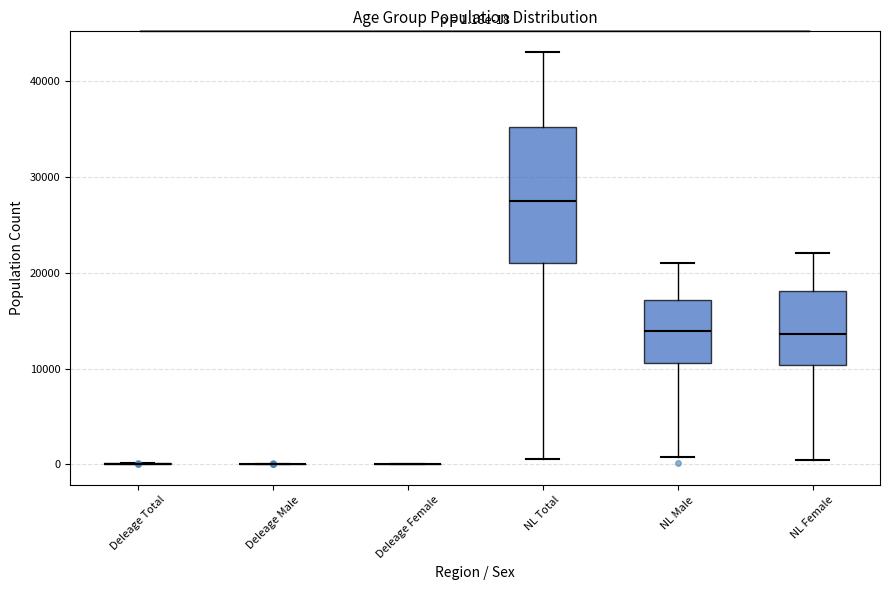

Comparing the boxes themselves (not the whiskers), which one is the tallest?

NL Total